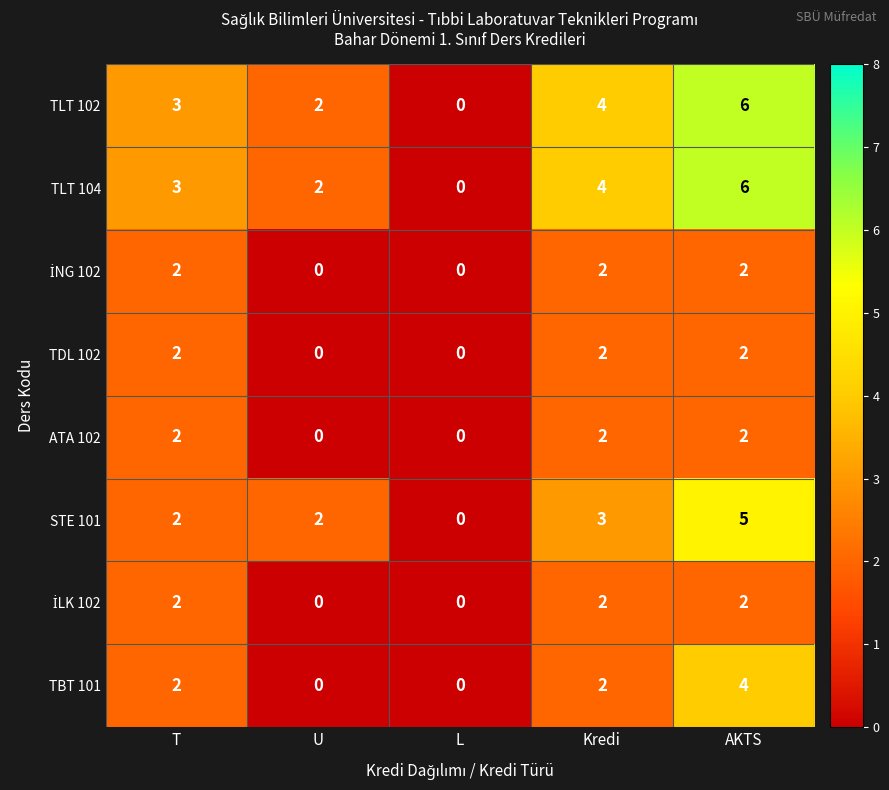

What is the difference between the highest and lowest values at U?

2